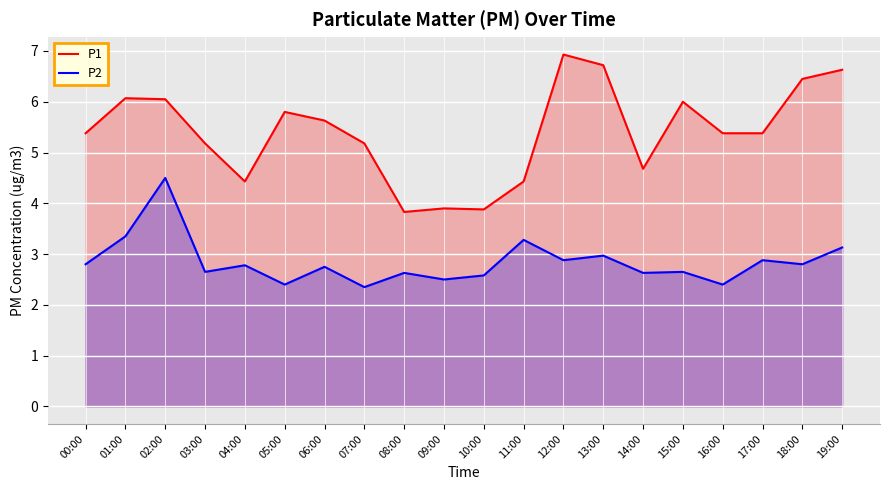

Read the P1 value at 19:00.

6.6